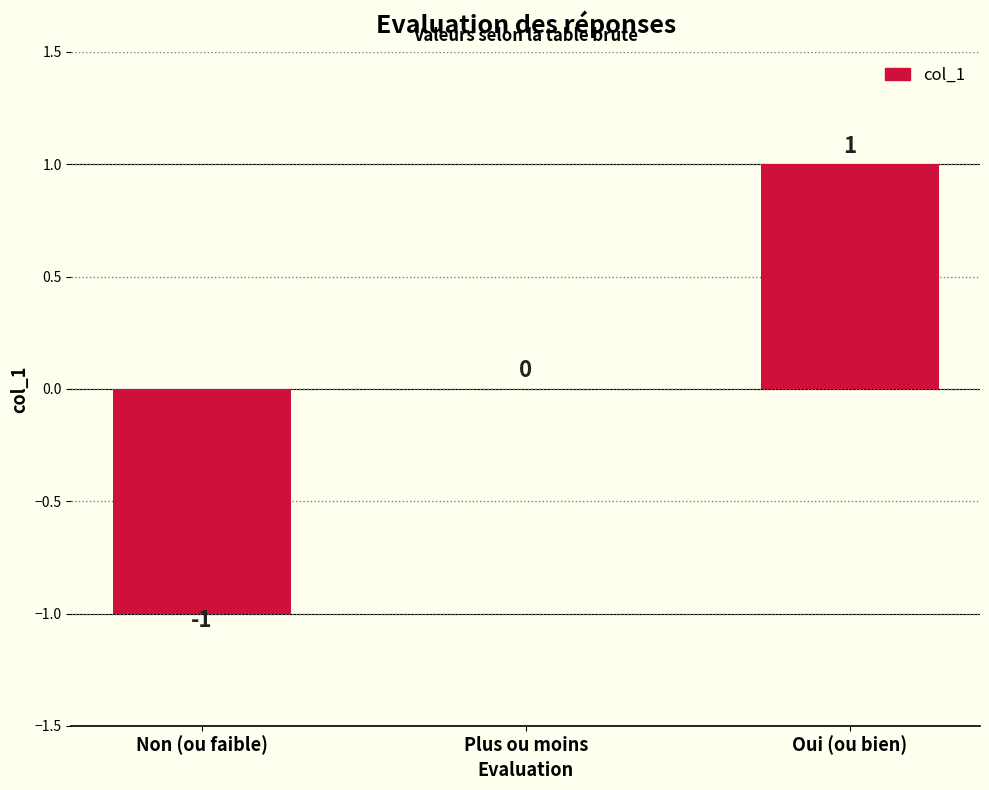

How many values are between -1 and 1?

3